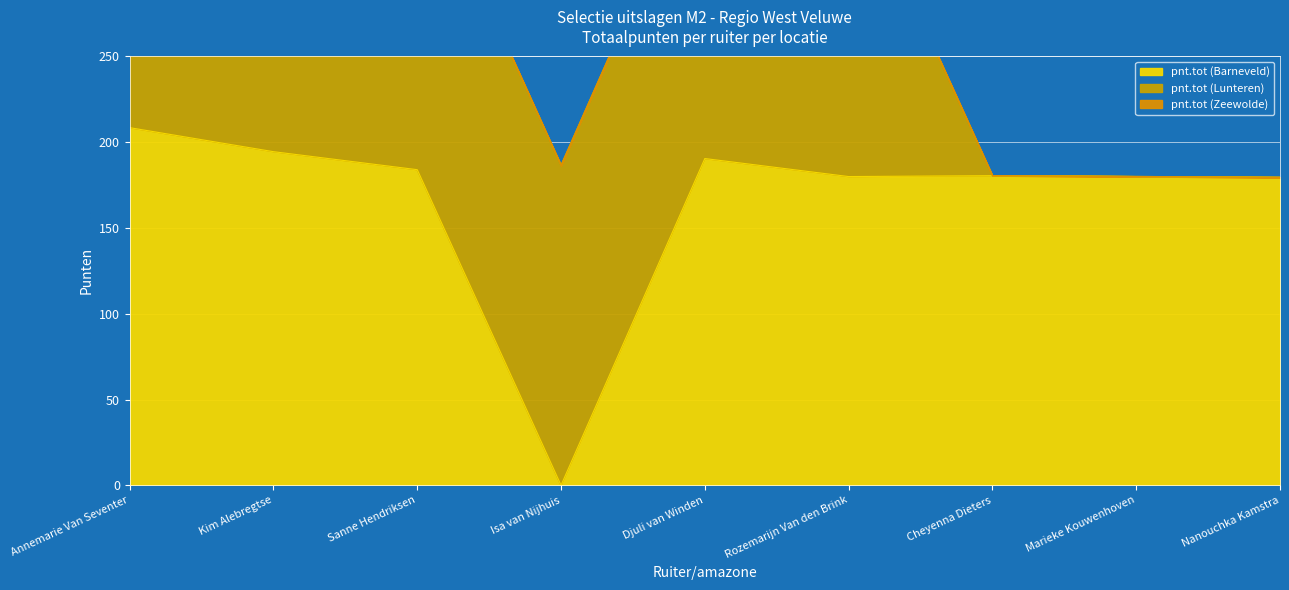

What is the sum of the pnt.tot (Lunteren) values at Annemarie Van Seventer and Isa van Nijhuis?

382.0